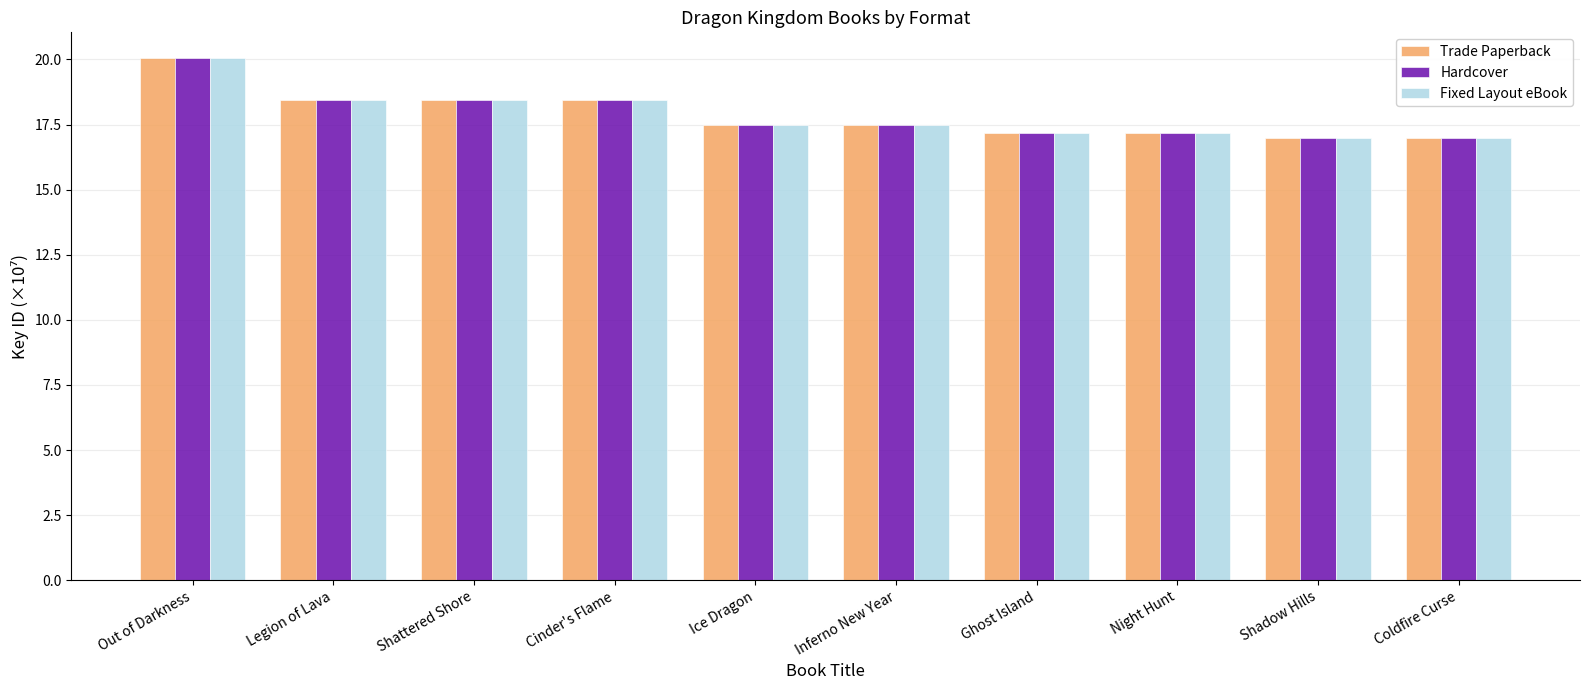

What is the label of the 2nd bar from the right?

Shadow Hills